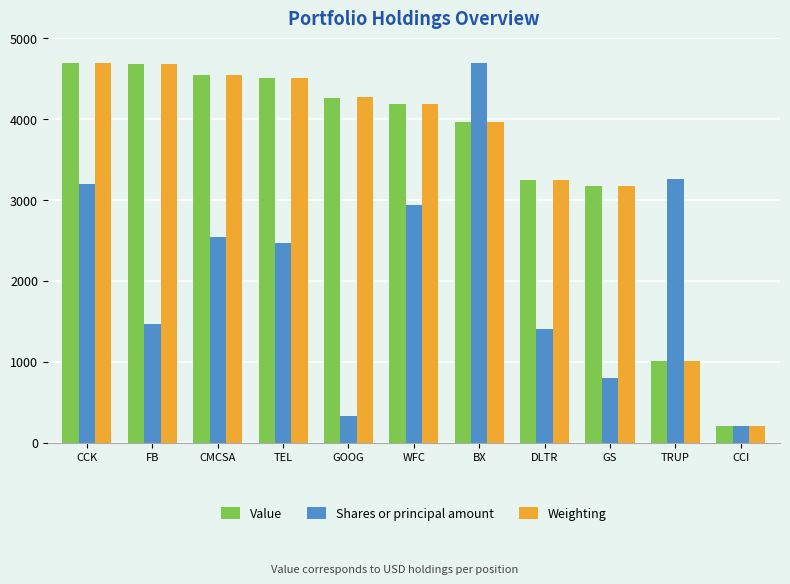

Between DLTR and GS, which series saw the biggest shift?

Shares or principal amount